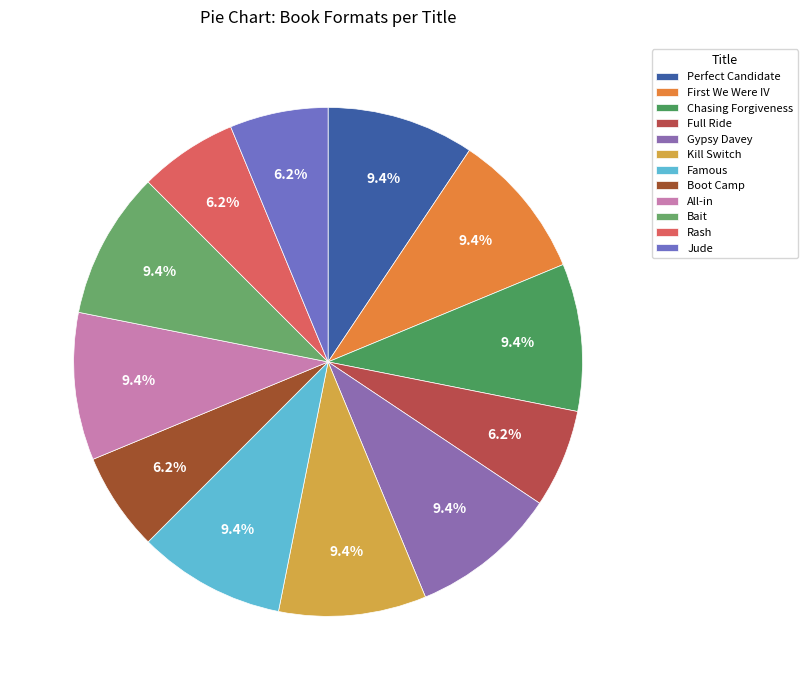

To the nearest percent, what portion does Famous represent?

9%